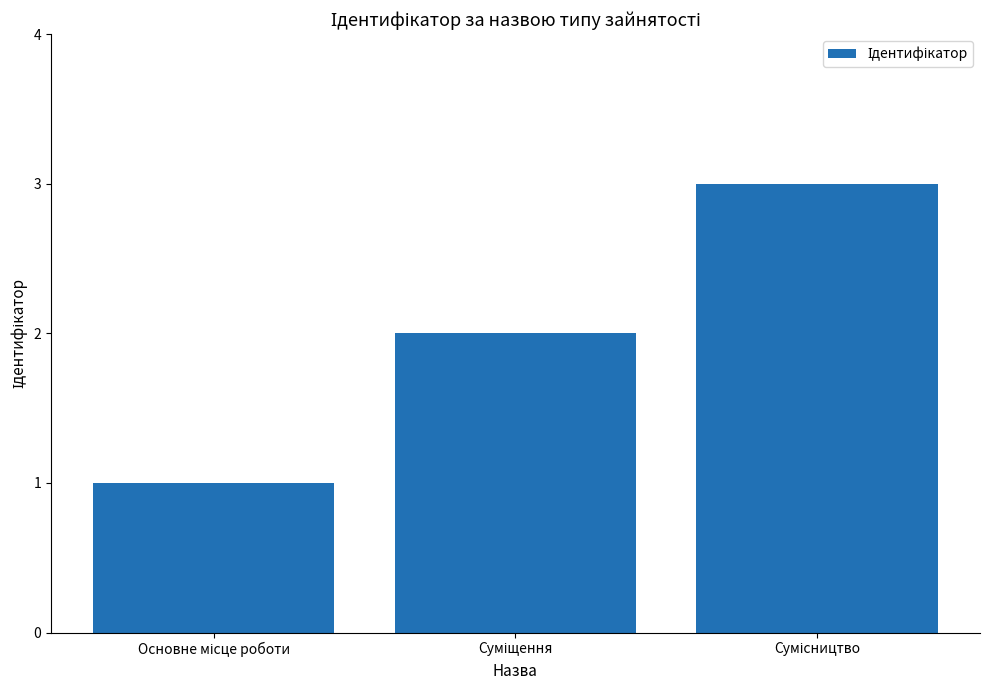

Are the bars horizontal?

No